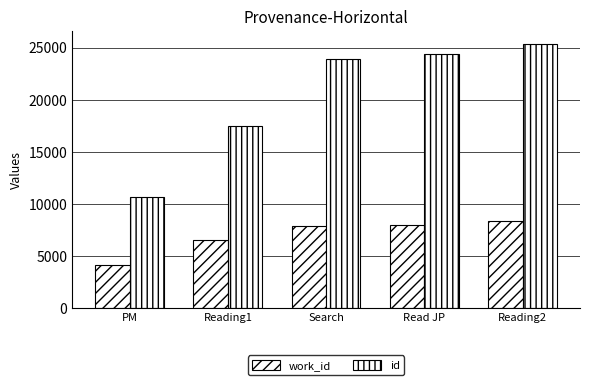

Are the bars grouped side by side (vs. stacked)?

Yes